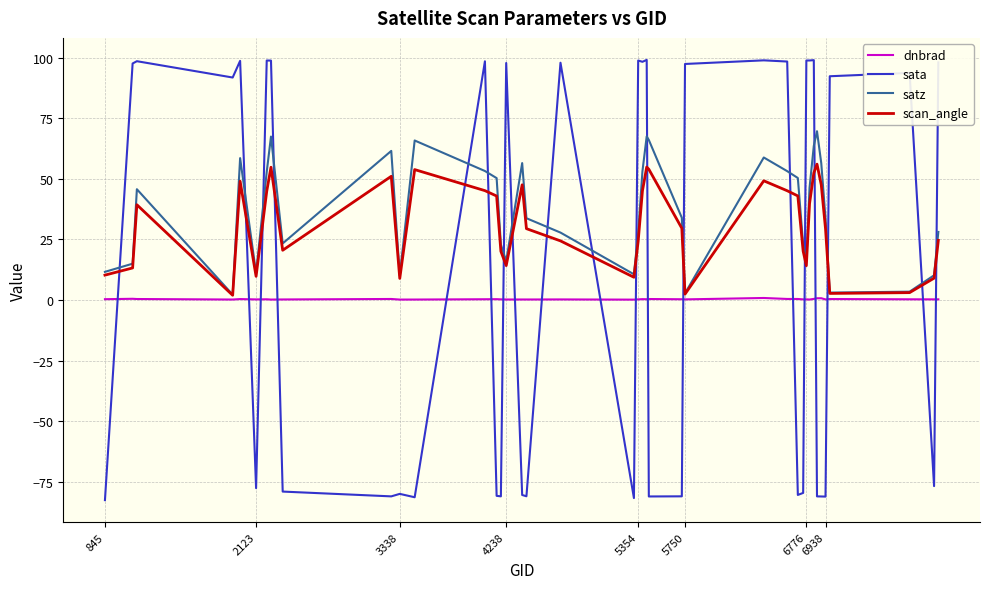

Which series has the largest total across all categories?

satz